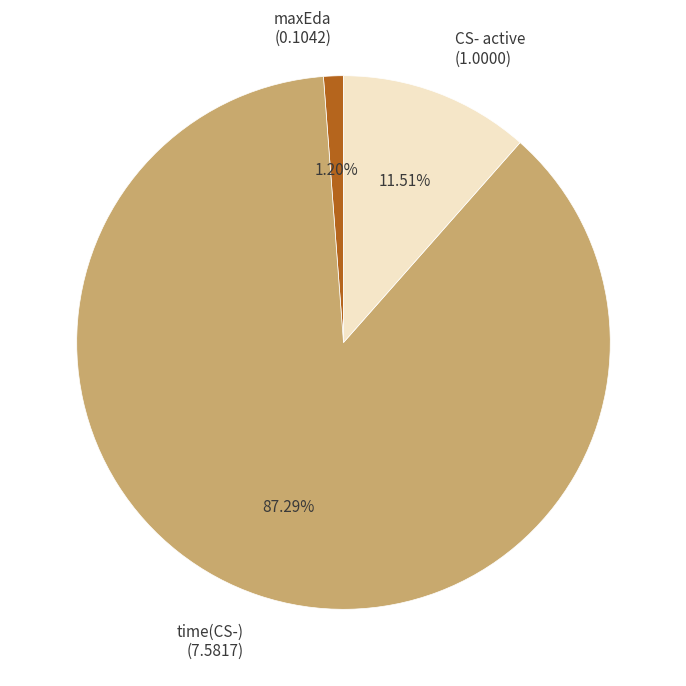

Which category has the smallest portion of the pie?

maxEda